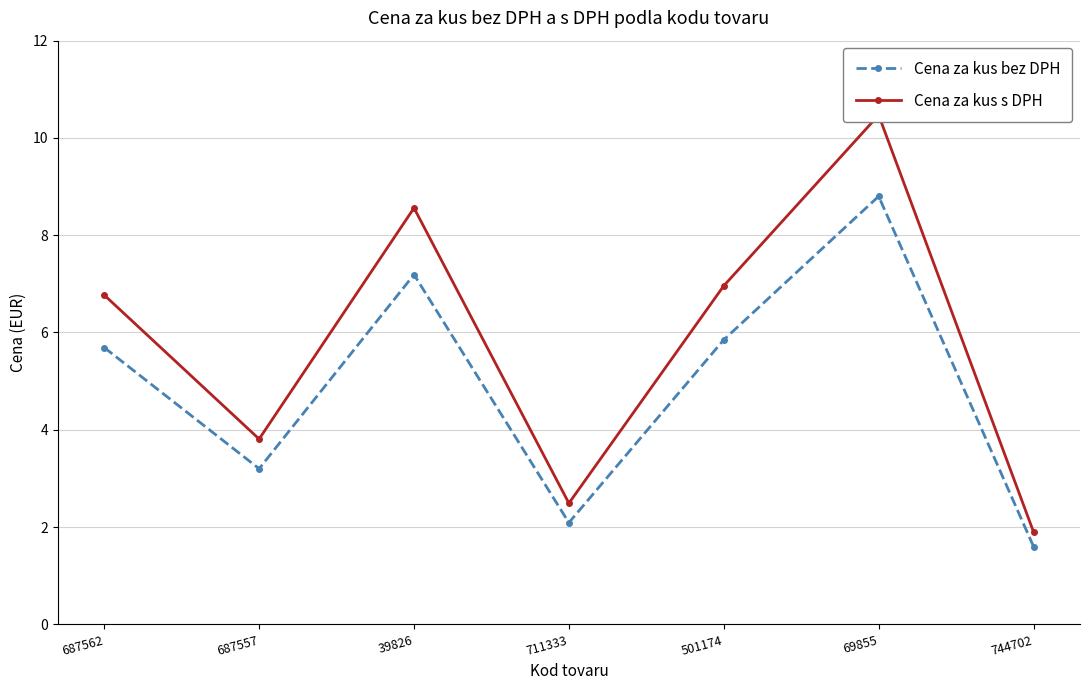

Between 69855 and 744702, which is larger?

69855